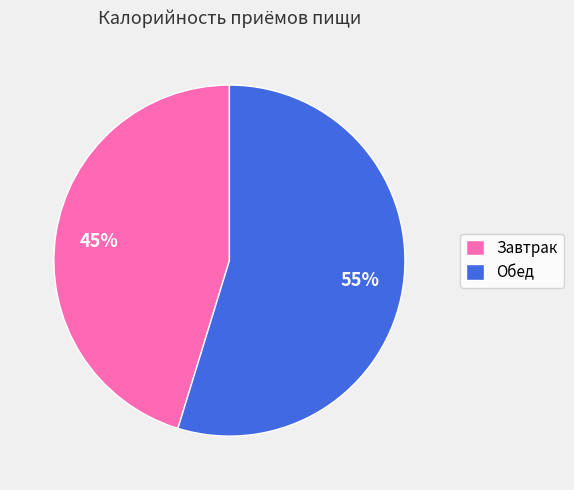

Combined, do Завтрак and Обед account for over 50%?

Yes